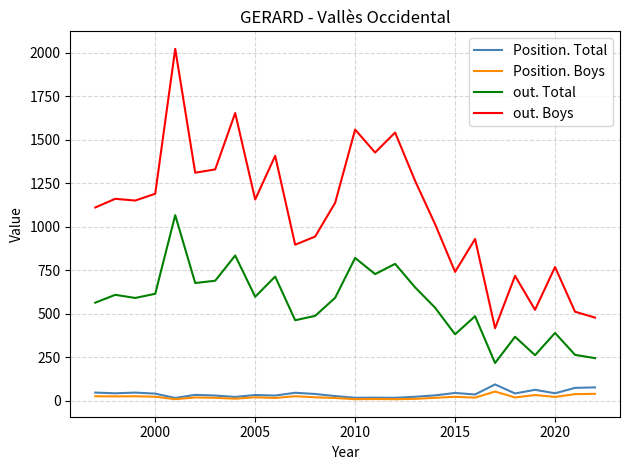

Which series has the largest total across all categories?

out. Boys